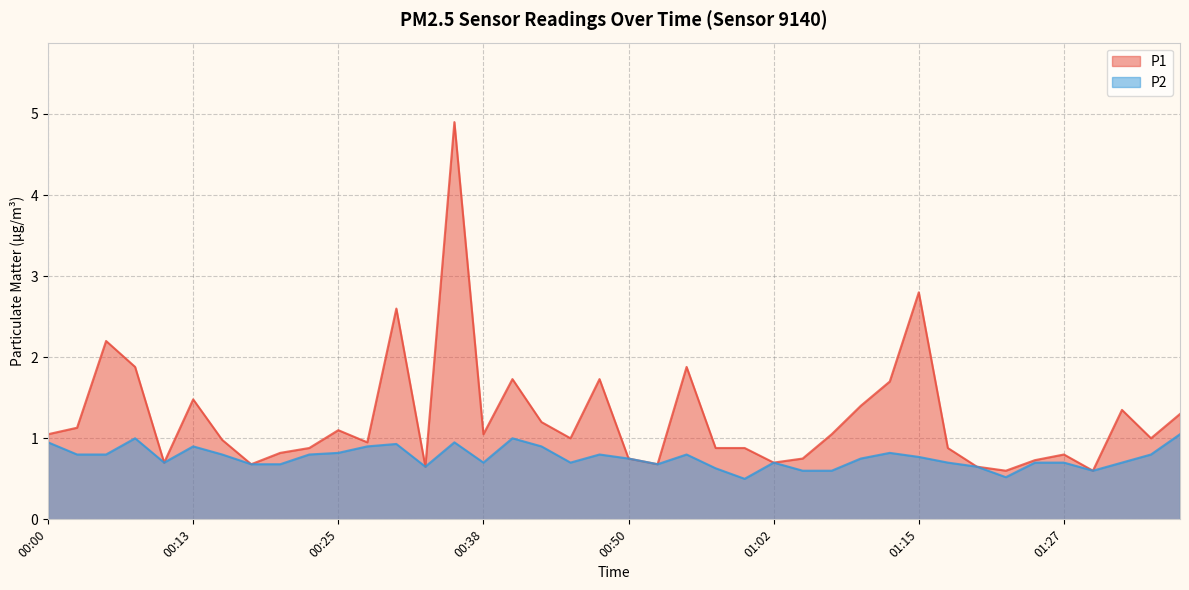

At which label does P1 reach its minimum?

01:22